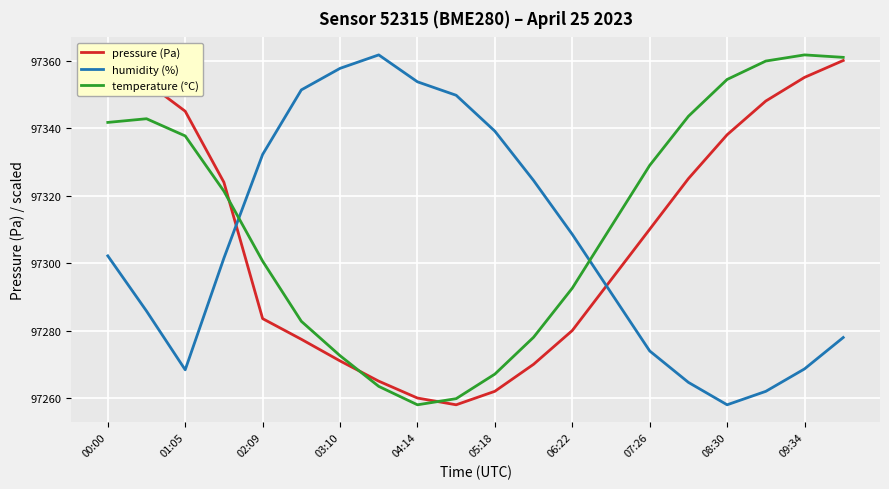

How many intersections are there between humidity (%) and pressure (Pa)?

2